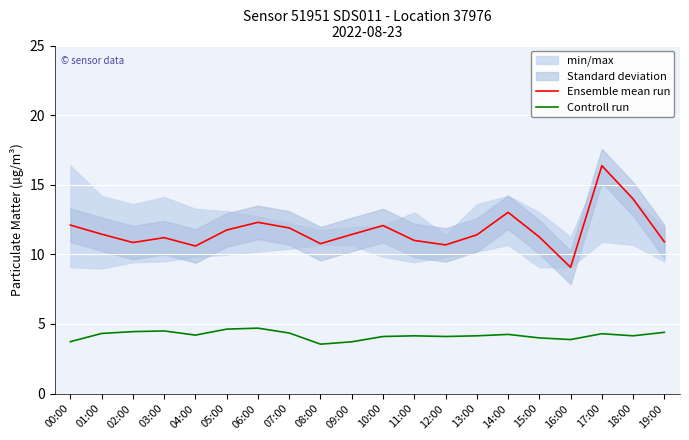

True or false: Ensemble mean run and Controll run intersect in this chart.

False